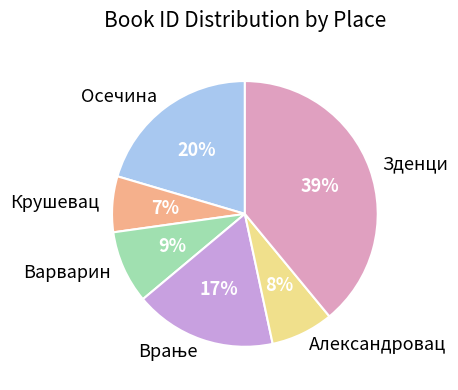

Do Осечина and Крушевац together represent more than half of the pie?

No